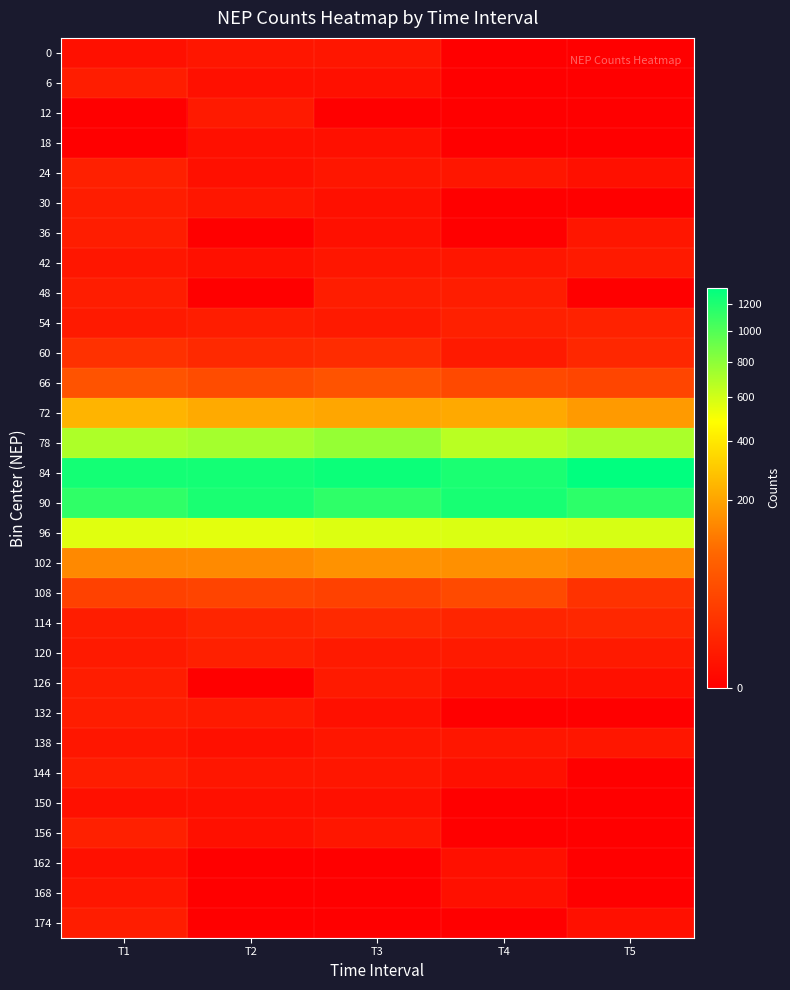

How many distinct data groups are displayed?

30